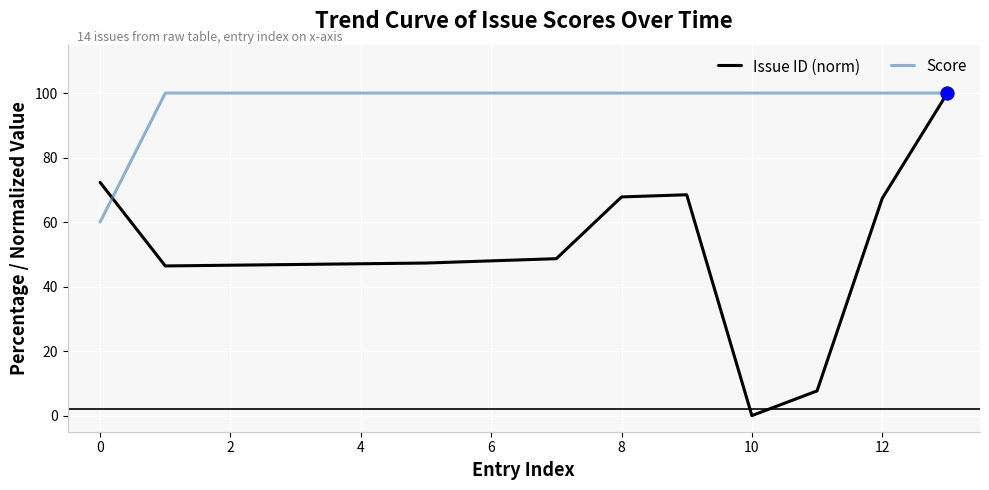

What is the maximum value for Issue ID (norm)?

100.0